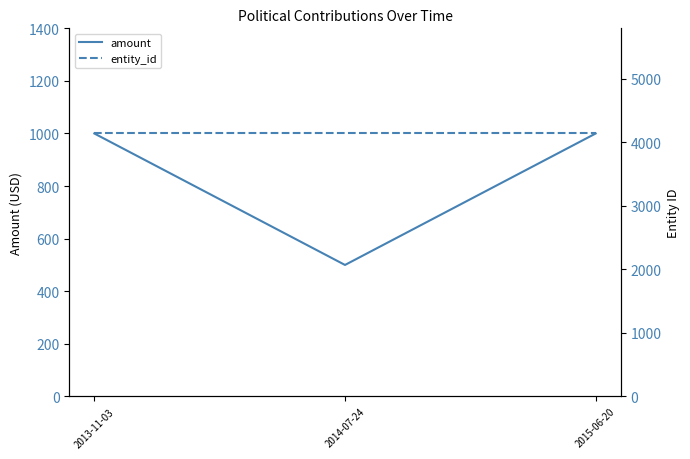

At which category is the sum across all series the highest?

2013-11-03